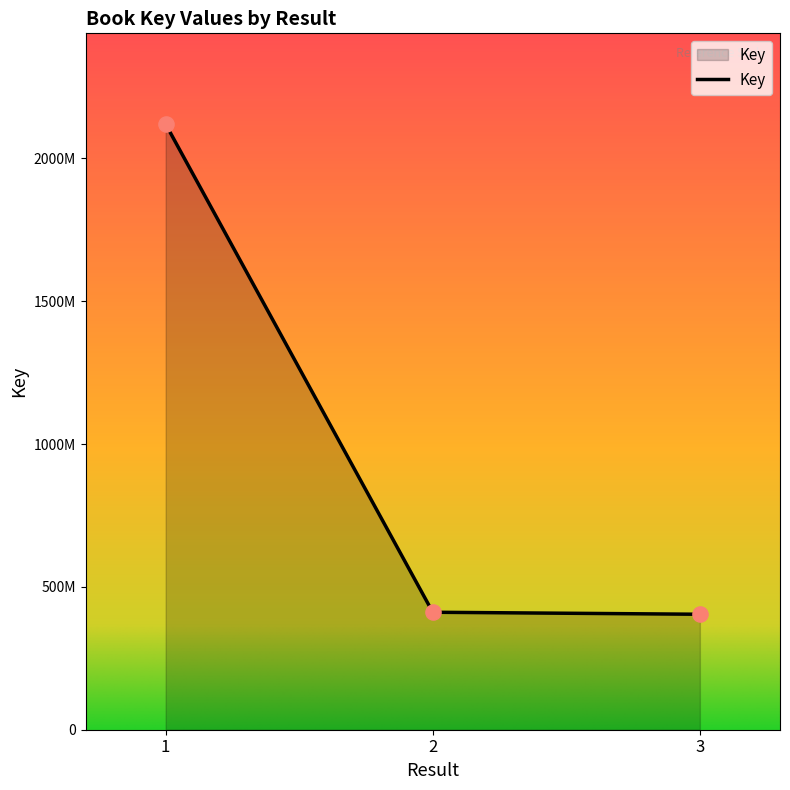

Is this an area chart (filled region under the line)?

Yes